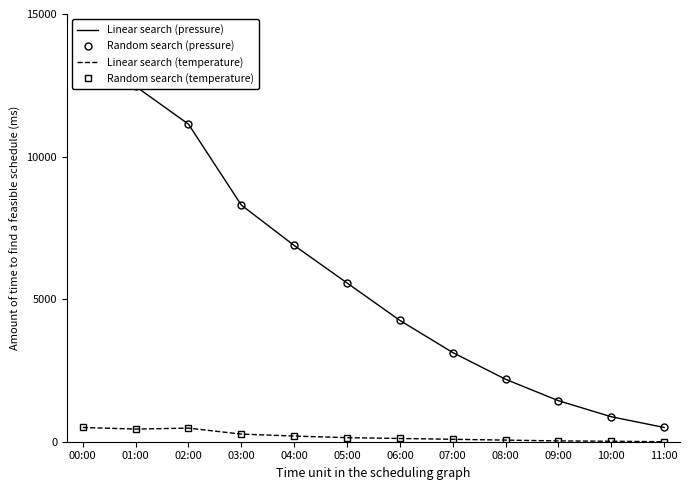

At which category is the sum across all series the highest?

00:00